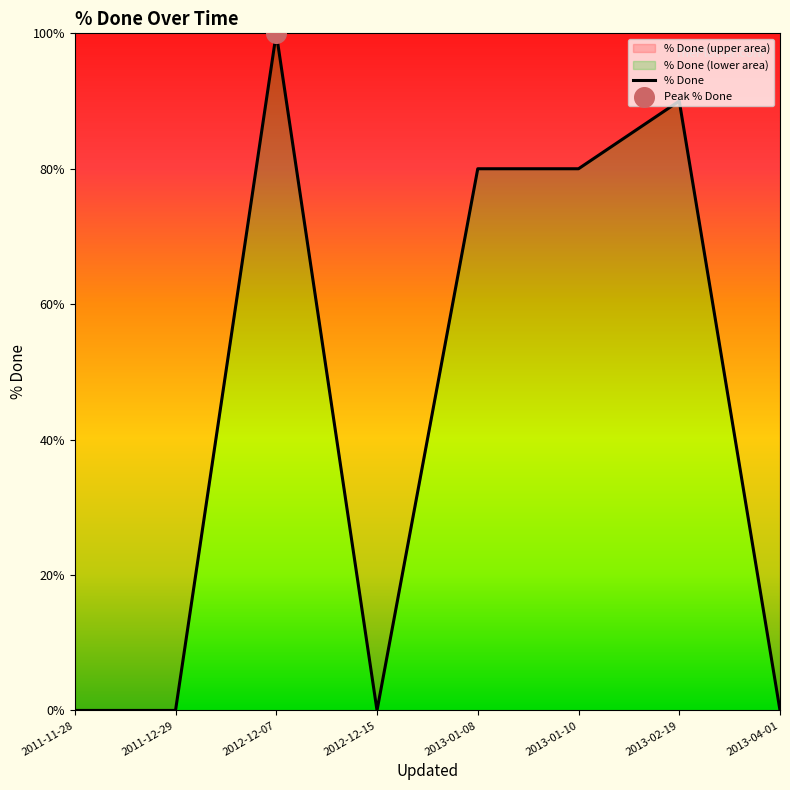

What is the change in value from 2011-11-28 to 2013-01-10?

+80